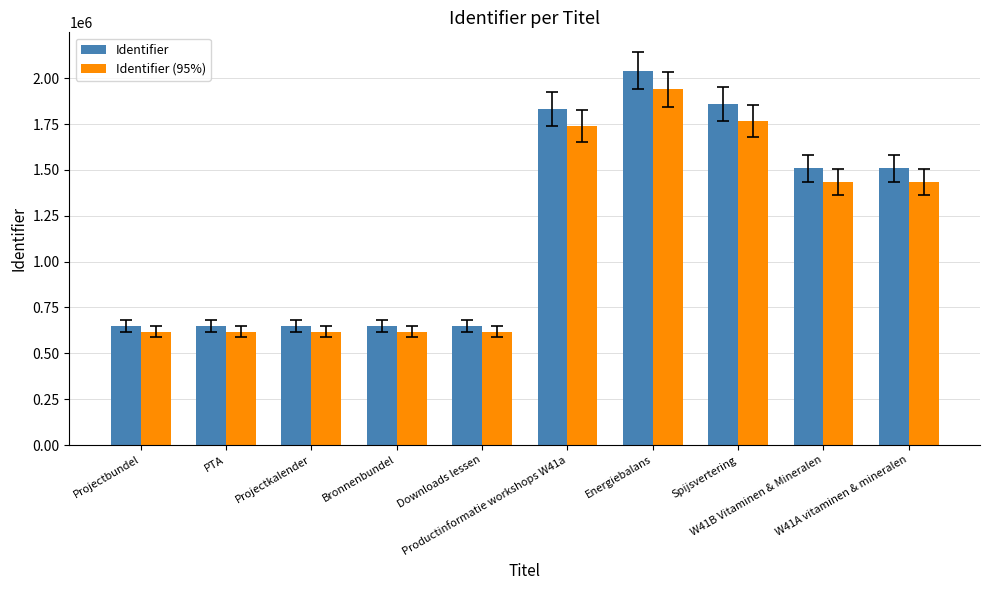

At how many categories does at least one series exceed 1496920?

5